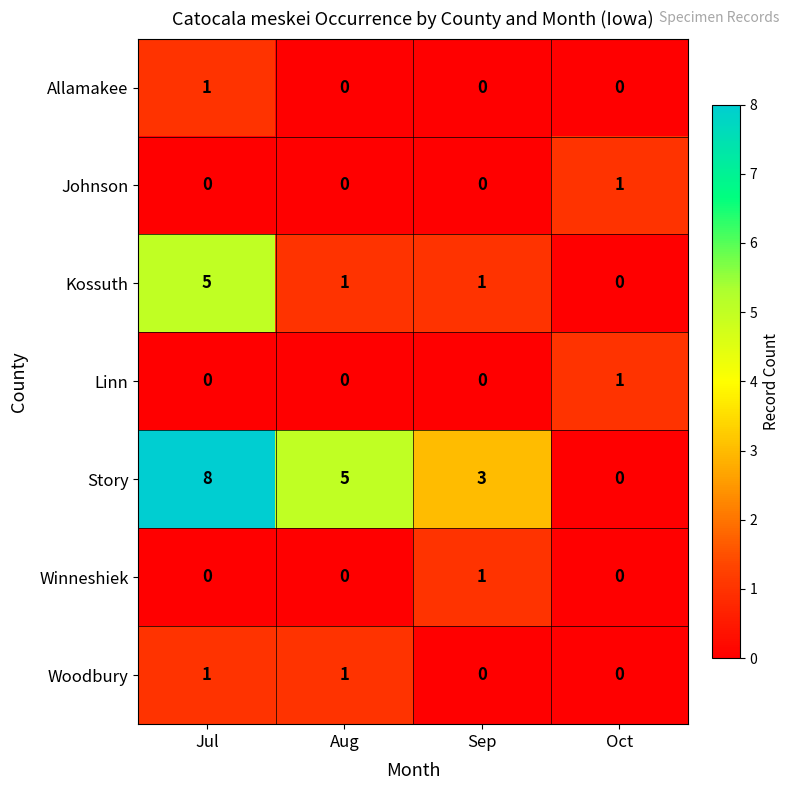

True or false: Story has a value of 0 at Oct.

True